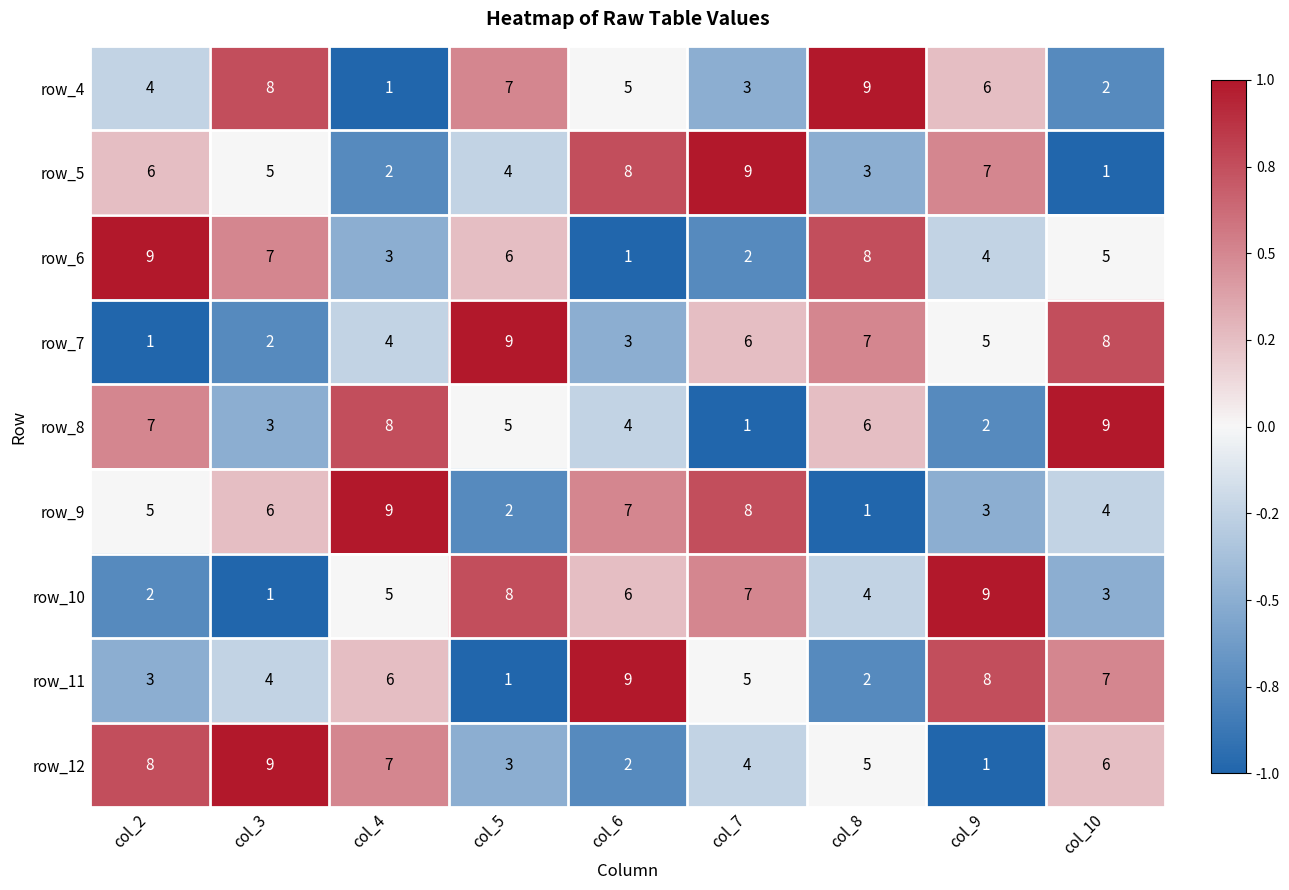

What is the sum of all row_10 values?

45